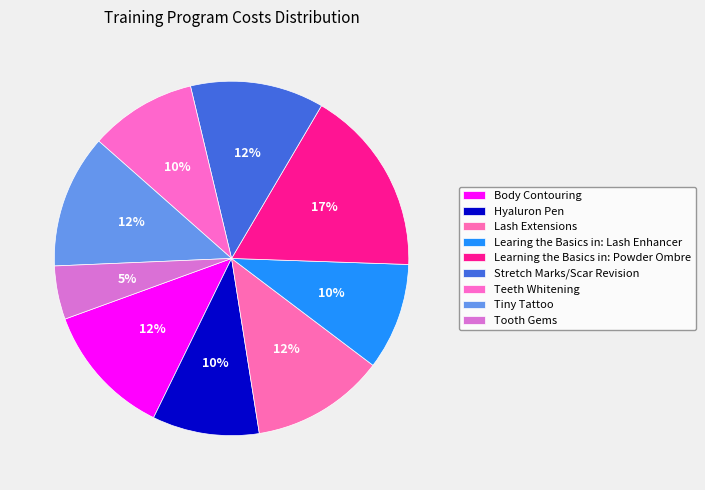

How many slices are in this pie chart?

9